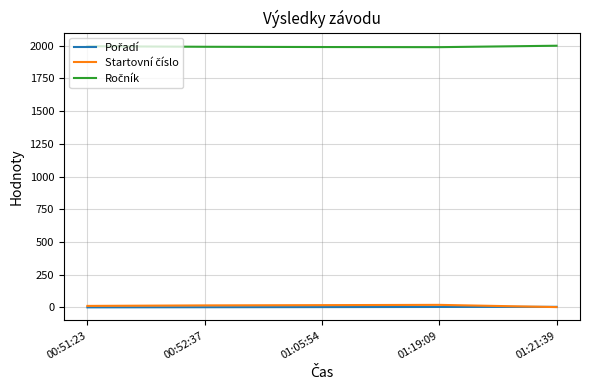

What is the maximum value shown in the chart?

2000